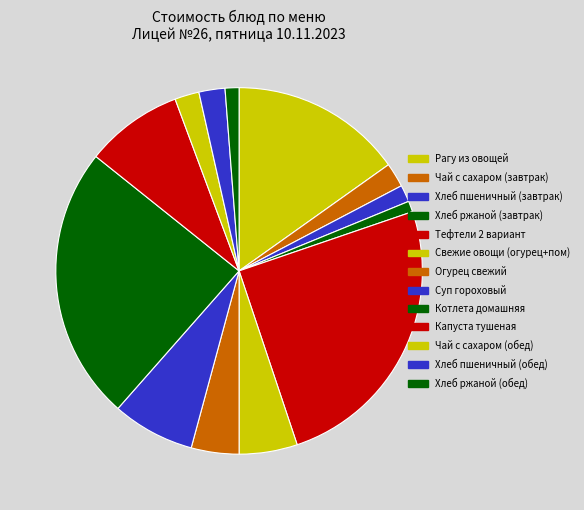

Does Хлеб ржаной (обед) account for over 50% of the chart?

No